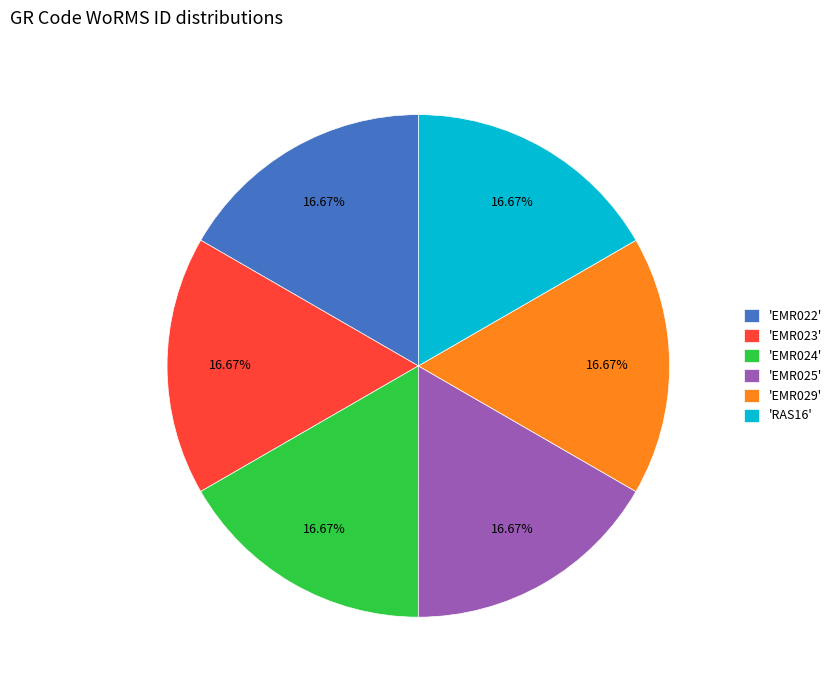

Count the number of slices in the pie.

6